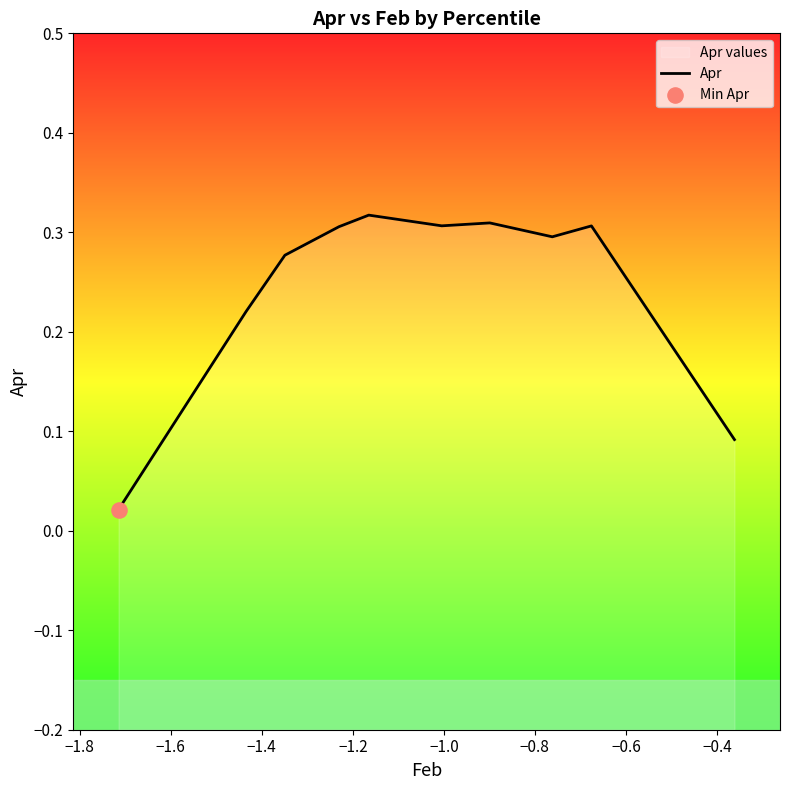

Which has a higher value, −1.4 or −1.8?

−1.4